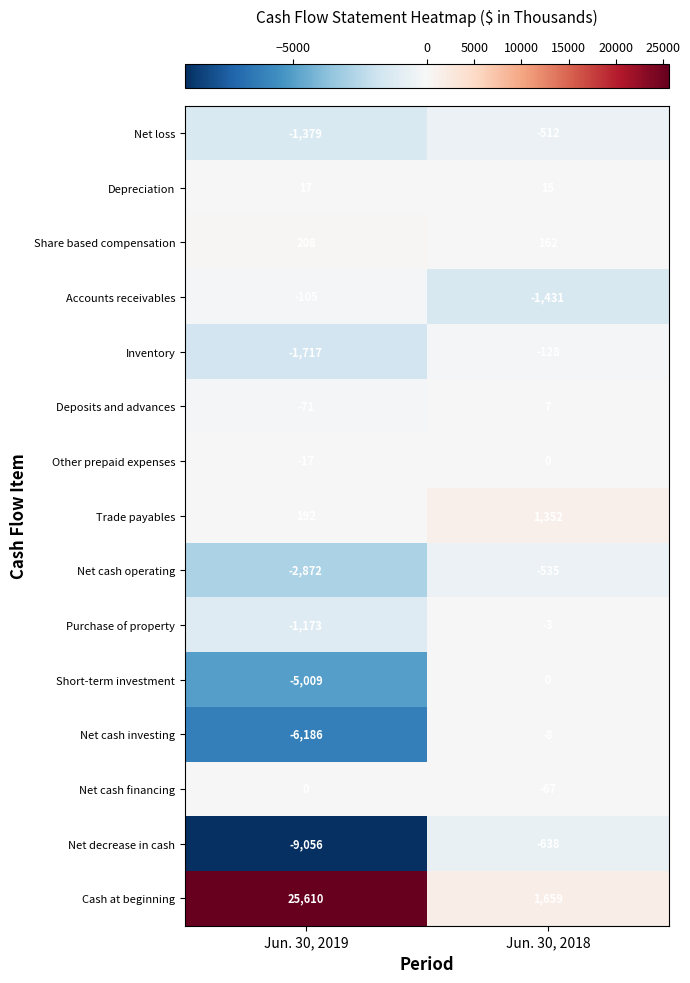

What is the spread (max minus min) of values at Jun. 30, 2018?

3090